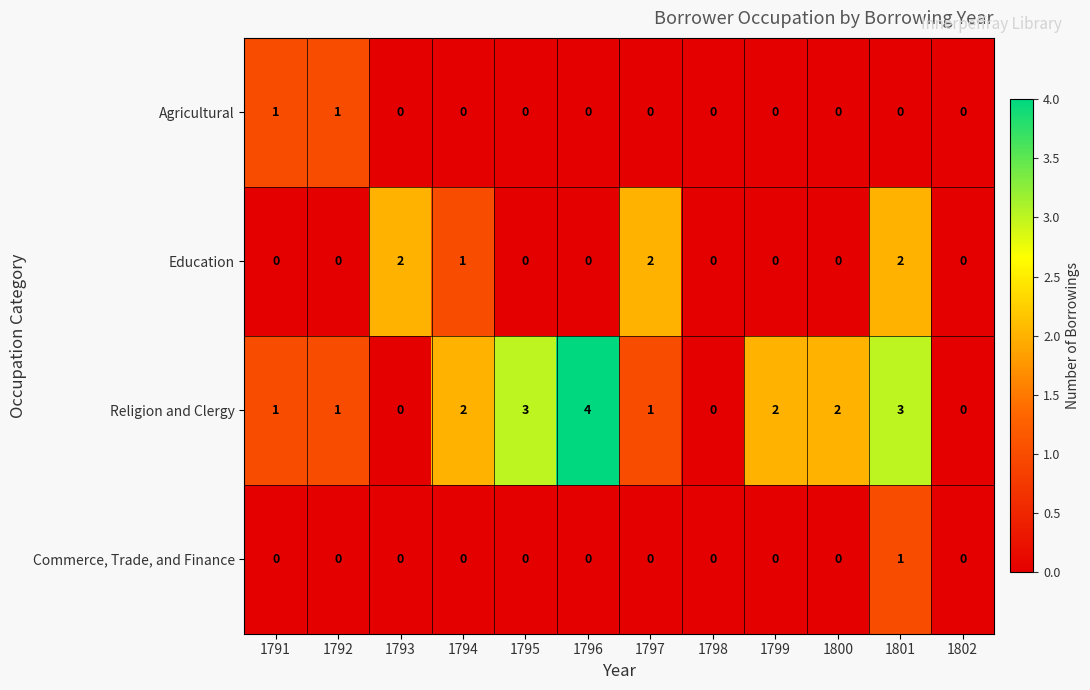

Which category has the highest value in the Commerce, Trade, and Finance series?

1801